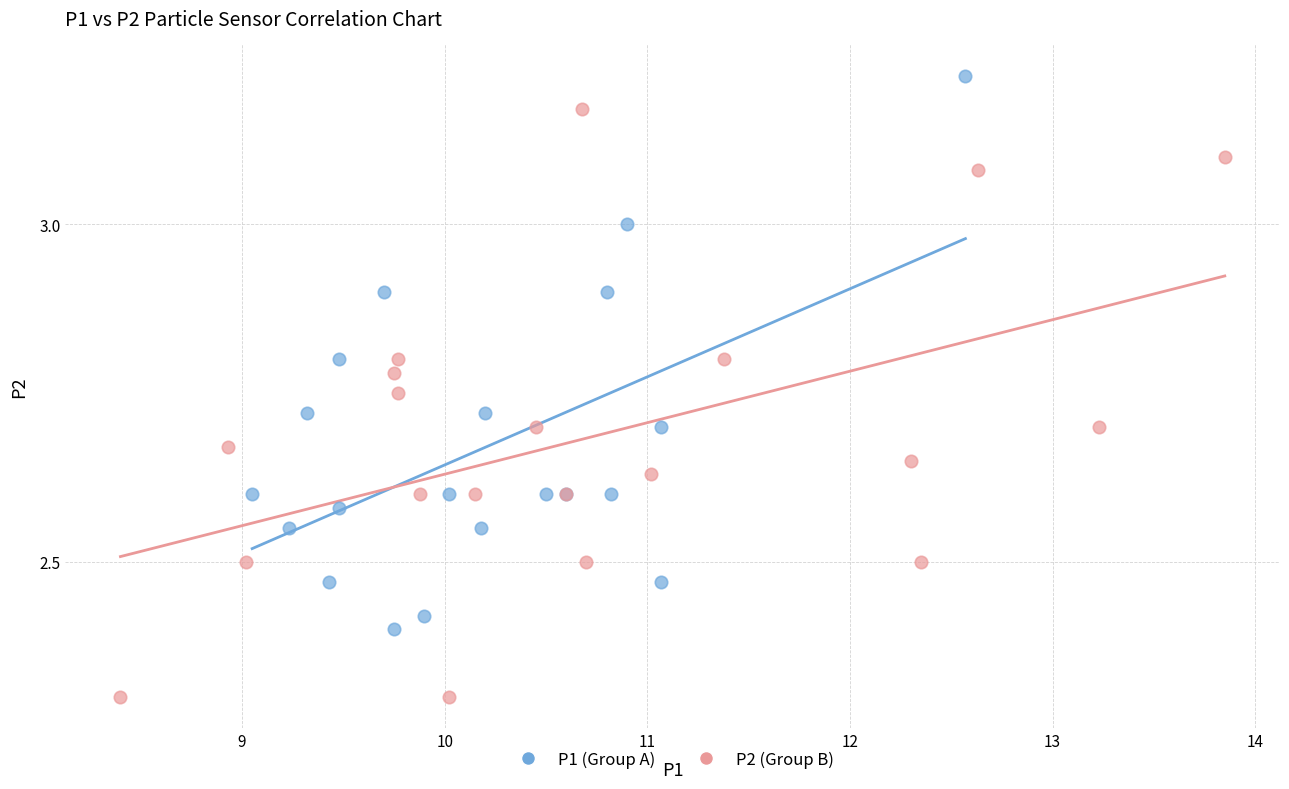

Which series reaches the maximum Y coordinate?

P1 (Group A)